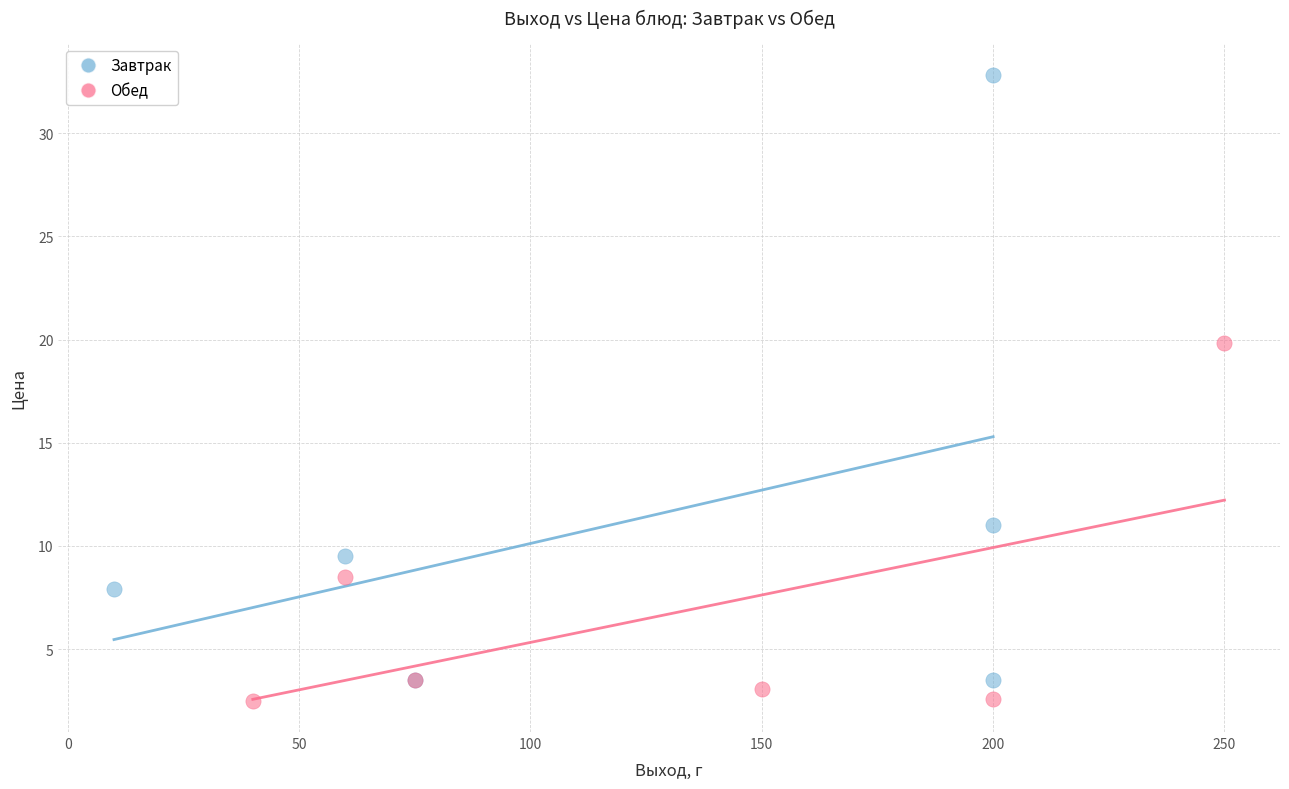

Which series has the widest spread of Y values?

Завтрак